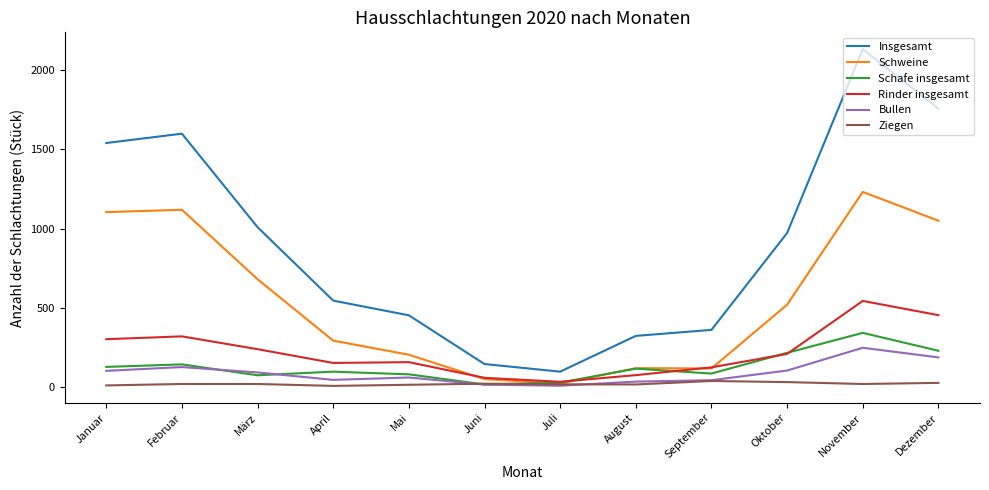

Is it true that Schweine equals 116 at September?

True